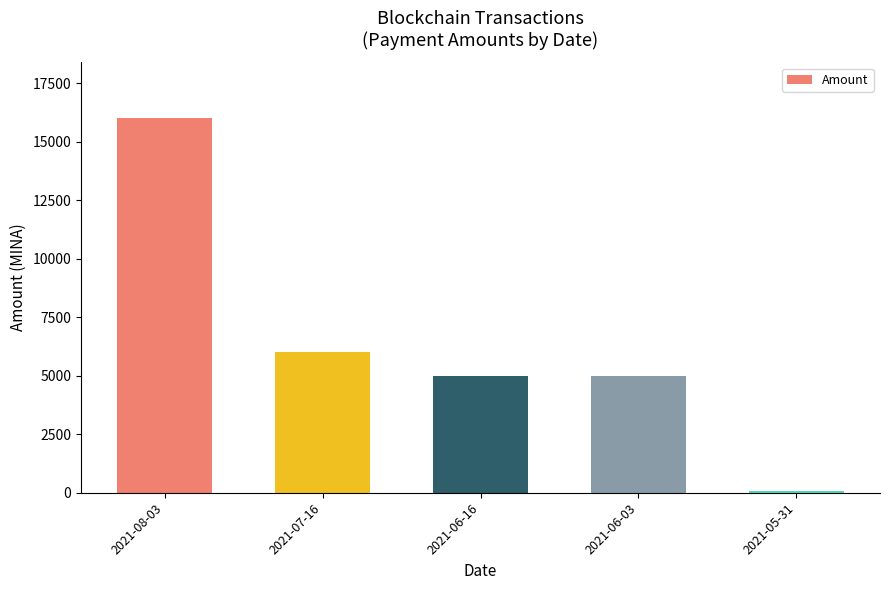

Which has a higher value, 2021-06-03 or 2021-07-16?

2021-07-16